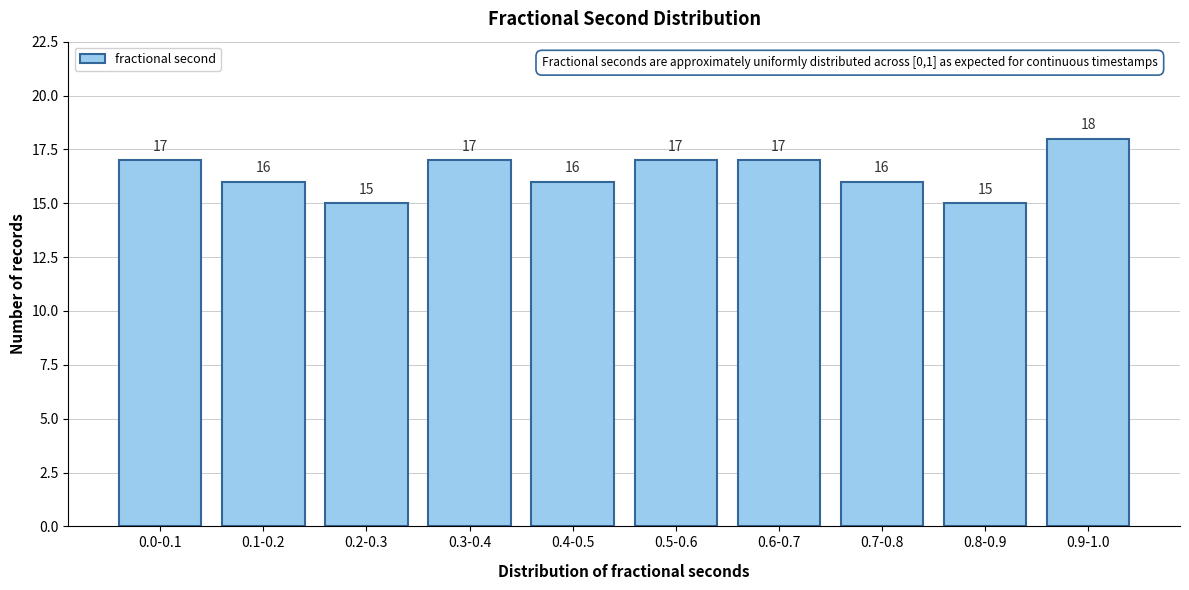

Reading right to left, transcribe all the data shown in this chart.

18	15	16	17	17	16	17	15	16	17